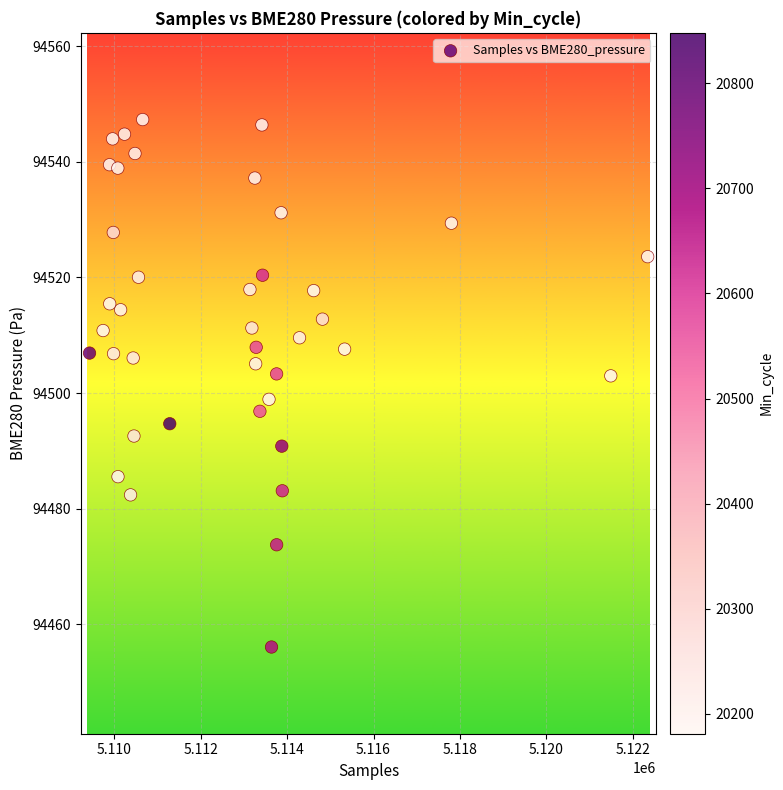

What is the range of X values (max minus min)?

12928.0